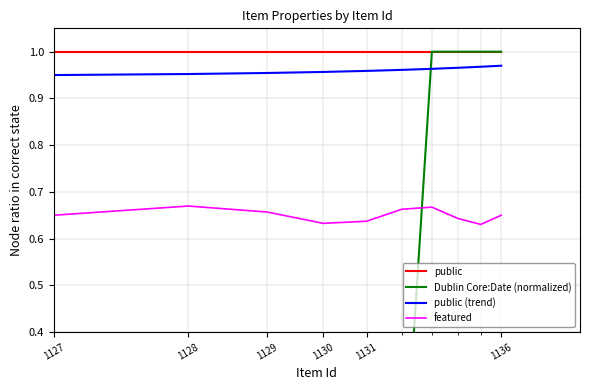

The value of Dublin Core:Date (normalized) at 1129 is 0.3. True or false?

False